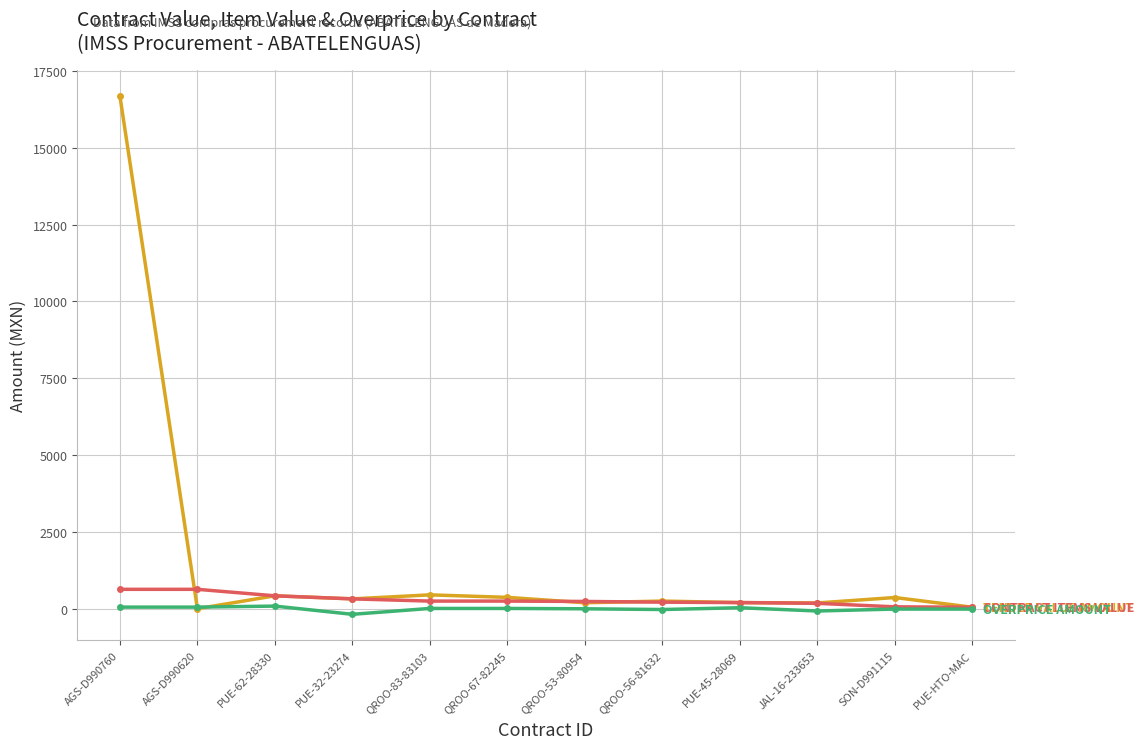

Count the number of data series in this chart.

3